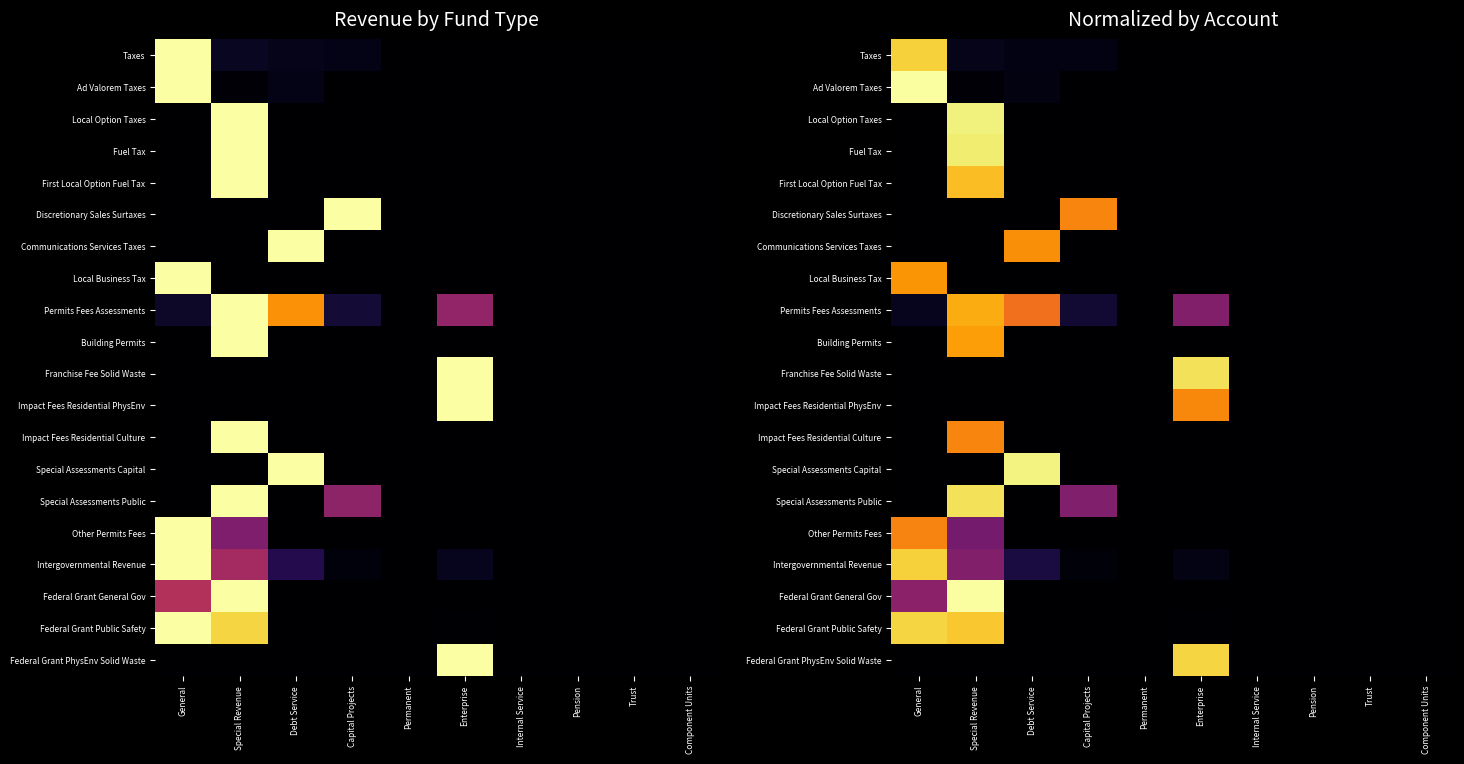

The value of Building Permits at Component Units is -0.5. True or false?

False